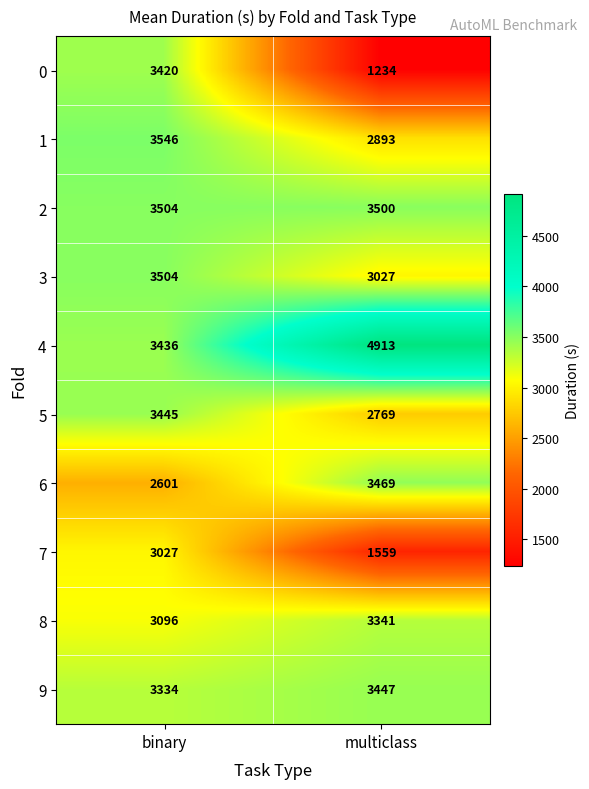

What is the maximum value shown in the chart?

4913